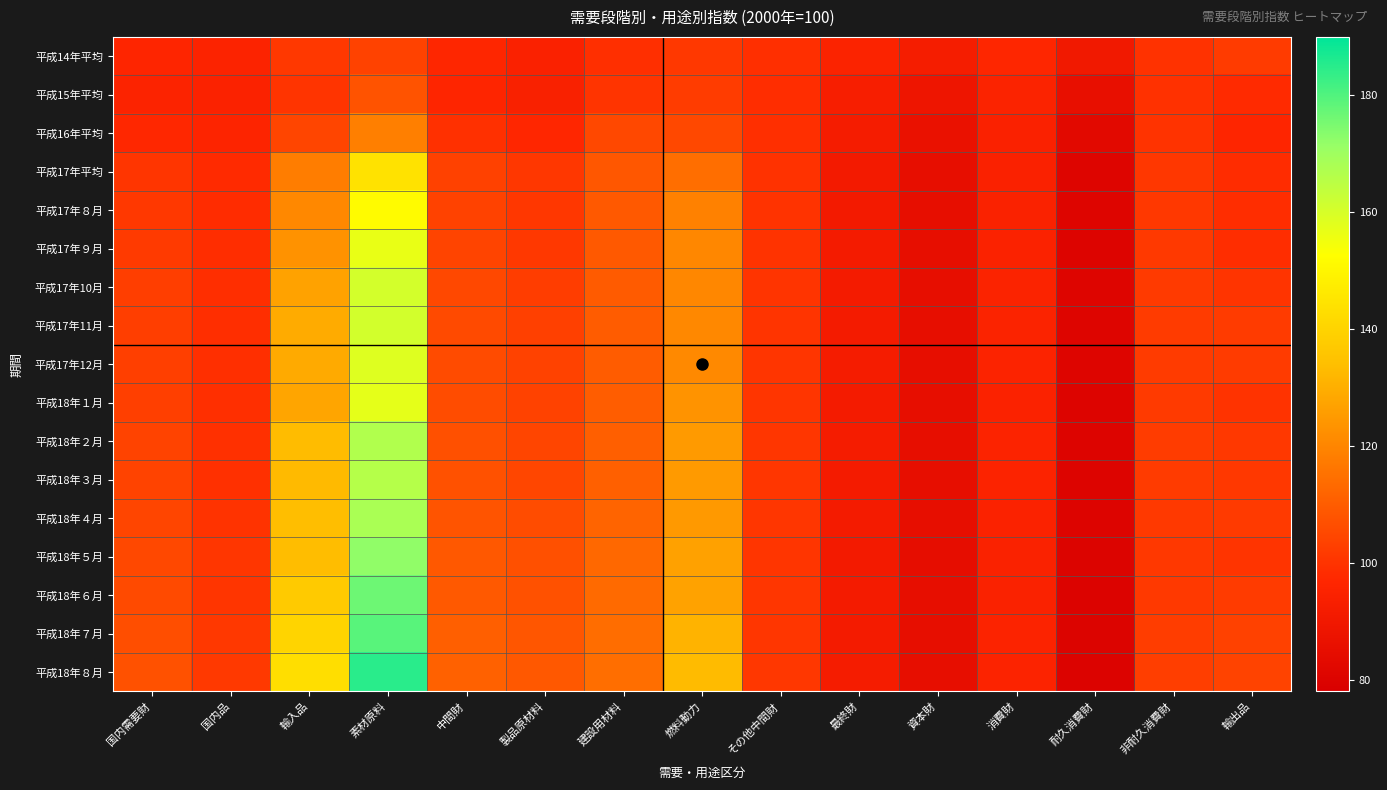

Reading left to right, list all the values displayed in this chart.

平成14年平均: 国内需要財=96.4	国内品=95.7	輸入品=101.0	素材原料=103.7	中間財=96.6	製品原材料=94.6	建設用材料=99.1	燃料動力=101.4	その他中間財=98.8	最終財=95.2	資本財=92.3	消費財=96.8	耐久消費財=90.4	非耐久消費財=99.7	輸出品=101.9
平成15年平均: 国内需要財=95.6	国内品=94.9	輸入品=100.1	素材原料=107.7	中間財=96.5	製品原材料=94.2	建設用材料=100.3	燃料動力=102.1	その他中間財=98.5	最終財=93.0	資本財=88.7	消費財=95.2	耐久消費財=85.8	非耐久消費財=99.6	輸出品=97.8
平成16年平均: 国内需要財=97.2	国内品=96.1	輸入品=104.3	素材原料=118.5	中間財=99.3	製品原材料=97.0	建設用材料=105.1	燃料動力=105.1	その他中間財=99.0	最終財=91.8	資本財=86.6	消費財=94.6	耐久消費財=82.9	非耐久消費財=100.0	輸出品=96.4
平成17年平均: 国内需要財=100.4	国内品=97.7	輸入品=118.0	素材原料=144.4	中間財=103.2	製品原材料=100.8	建設用材料=108.8	燃料動力=114.4	その他中間財=99.7	最終財=91.2	資本財=85.1	消費財=94.6	耐久消費財=80.9	非耐久消費財=100.9	輸出品=98.3
平成17年８月: 国内需要財=101.2	国内品=98.2	輸入品=120.8	素材原料=151.6	中間財=103.8	製品原材料=100.9	建設用材料=109.2	燃料動力=119.0	その他中間財=100.0	最終財=91.3	資本財=85.0	消費財=94.7	耐久消費財=80.7	非耐久消費財=101.2	輸出品=98.4
平成17年９月: 国内需要財=101.7	国内品=98.4	輸入品=123.1	素材原料=156.7	中間財=104.1	製品原材料=101.0	建設用材料=109.2	燃料動力=120.3	その他中間財=100.0	最終財=91.4	資本財=85.0	消費財=95.0	耐久消費財=80.6	非耐久消費財=101.6	輸出品=98.5
平成17年10月: 国内需要財=102.5	国内品=98.7	輸入品=127.1	素材原料=160.5	中間財=105.0	製品原材料=102.4	建設用材料=109.8	燃料動力=120.4	その他中間財=100.3	最終財=91.6	資本財=85.1	消費財=95.1	耐久消費財=80.8	非耐久消費財=101.7	輸出品=100.3
平成17年11月: 国内需要財=102.7	国内品=98.7	輸入品=129.2	素材原料=160.8	中間財=105.5	製品原材料=103.1	建設用材料=110.1	燃料動力=120.5	その他中間財=100.3	最終財=91.6	資本財=85.0	消費財=95.2	耐久消費財=80.8	非耐久消費財=101.9	輸出品=101.9
平成17年12月: 国内需要財=102.8	国内品=98.9	輸入品=128.8	素材原料=158.5	中間財=105.9	製品原材料=103.6	建設用材料=110.1	燃料動力=121.0	その他中間財=100.4	最終財=91.8	資本財=85.2	消費財=95.3	耐久消費財=80.8	非耐久消費財=102.0	輸出品=101.9
平成18年１月: 国内需要財=102.8	国内品=99.0	輸入品=127.8	素材原料=157.2	中間財=106.2	製品原材料=103.6	建設用材料=110.3	燃料動力=123.4	その他中間財=100.5	最終財=91.5	資本財=85.0	消費財=95.0	耐久消費財=80.5	非耐久消費財=101.7	輸出品=99.9
平成18年２月: 国内需要財=103.9	国内品=99.4	輸入品=133.3	素材原料=166.7	中間財=107.0	製品原材料=104.4	建設用材料=110.7	燃料動力=125.2	その他中間財=100.7	最終財=91.8	資本財=85.1	消費財=95.4	耐久消費財=80.6	非耐久消費財=102.2	輸出品=101.4
平成18年３月: 国内需要財=103.9	国内品=99.4	輸入品=132.8	素材原料=166.1	中間財=107.1	製品原材料=104.6	建設用材料=111.0	燃料動力=125.1	その他中間財=100.6	最終財=91.7	資本財=85.1	消費財=95.3	耐久消費財=80.6	非耐久消費財=102.0	輸出品=101.1
平成18年４月: 国内需要財=104.4	国内品=99.9	輸入品=133.9	素材原料=168.1	中間財=108.0	製品原材料=106.0	建設用材料=111.8	燃料動力=124.9	その他中間財=100.6	最終財=91.6	資本財=85.2	消費財=95.0	耐久消費財=80.6	非耐久消費財=101.6	輸出品=101.7
平成18年５月: 国内需要財=105.0	国内品=100.6	輸入品=133.6	素材原料=172.2	中間財=108.9	製品原材料=107.0	建設用材料=112.9	燃料動力=126.7	その他中間財=100.5	最終財=91.2	資本財=84.9	消費財=94.7	耐久消費財=80.0	非耐久消費財=101.4	輸出品=100.2
平成18年６月: 国内需要財=105.4	国内品=100.5	輸入品=137.3	素材原料=176.6	中間財=109.2	製品原材料=107.2	建設用材料=113.3	燃料動力=127.0	その他中間財=100.6	最終財=91.4	資本財=85.1	消費財=94.8	耐久消費財=79.9	非耐久消費財=101.6	輸出品=102.0
平成18年７月: 国内需要財=106.5	国内品=101.3	輸入品=140.2	素材原料=179.2	中間財=110.6	製品原材料=108.6	建設用材料=114.2	燃料動力=131.1	その他中間財=100.7	最終財=91.7	資本財=85.2	消費財=95.3	耐久消費財=80.0	非耐久消費財=102.3	輸出品=103.3
平成18年８月: 国内需要財=107.1	国内品=101.5	輸入品=143.1	素材原料=184.9	中間財=111.1	製品原材料=109.0	建設用材料=114.4	燃料動力=133.0	その他中間財=100.9	最終財=91.8	資本財=85.0	消費財=95.5	耐久消費財=79.8	非耐久消費財=102.7	輸出品=104.0